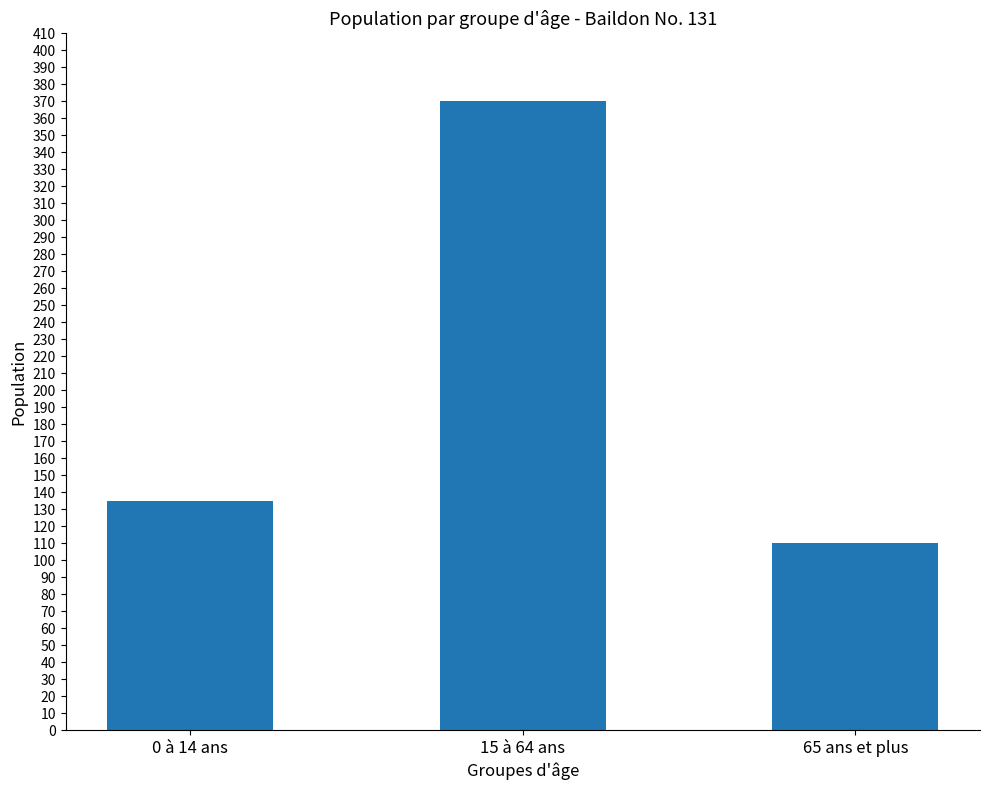

Reading left to right, what are all the values shown in this chart?

135	370	110